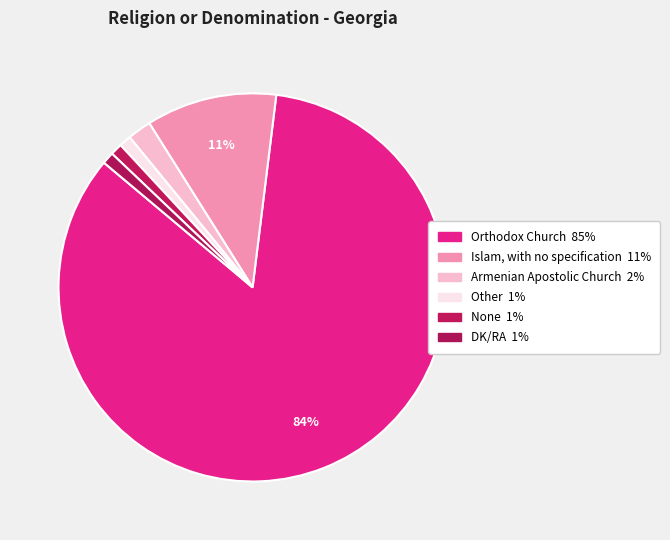

How many segments does this pie chart have?

6